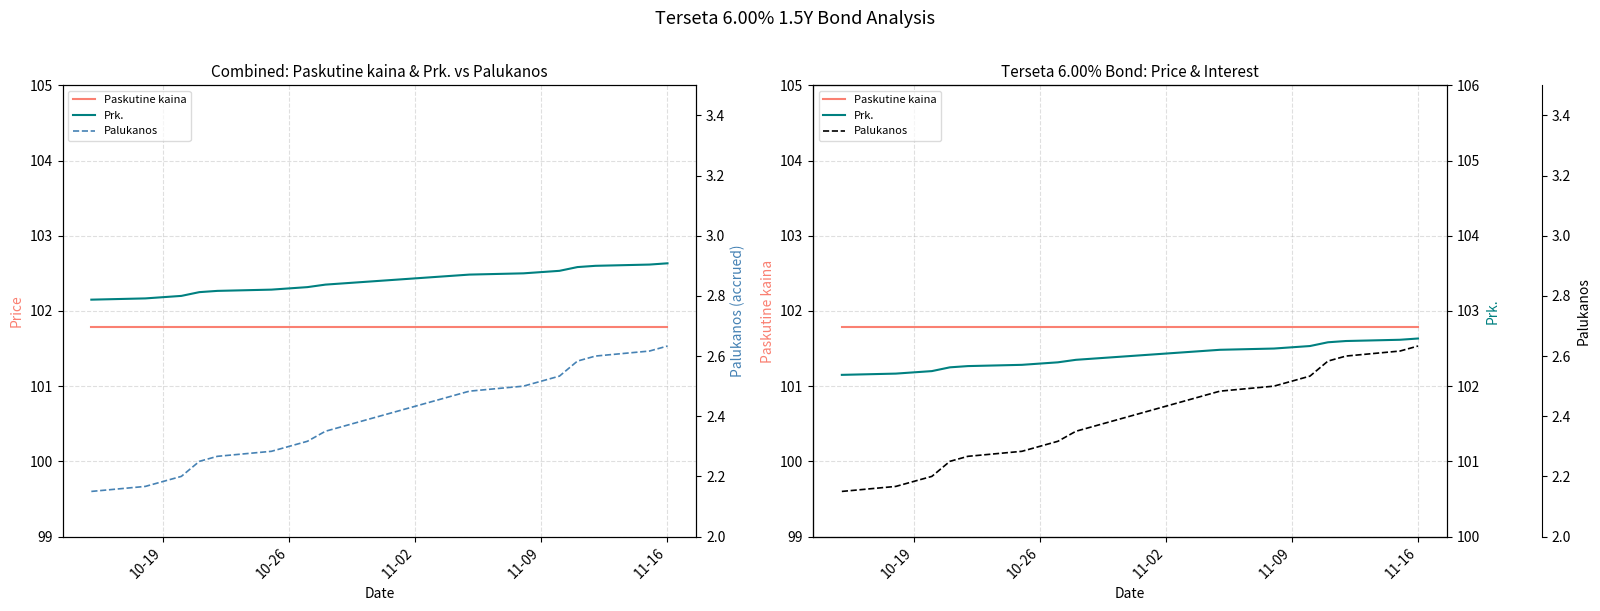

Rank the series by their maximum value, from lowest to highest.

Palukanos, Paskutine kaina, Prk.